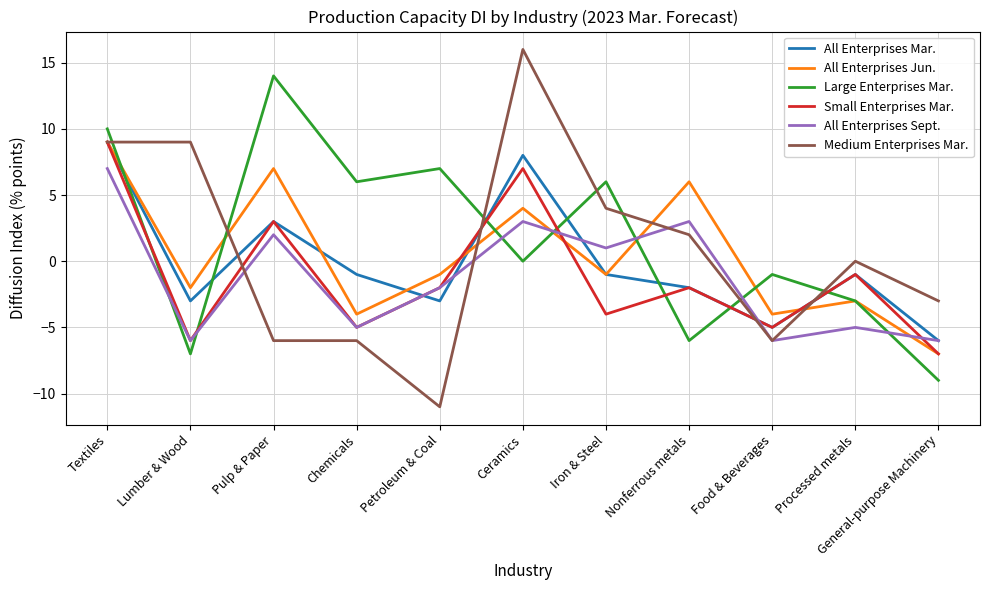

Which series ends up on top after the final intersection of All Enterprises Jun. and Medium Enterprises Mar.?

Medium Enterprises Mar.